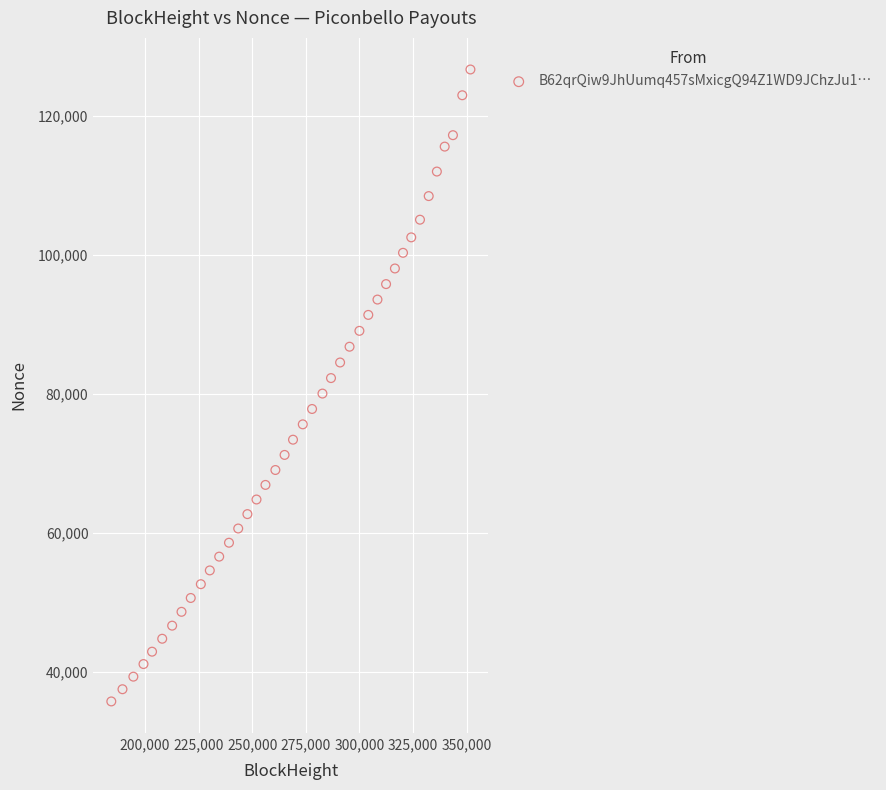

What is the range of X values (max minus min)?

167452